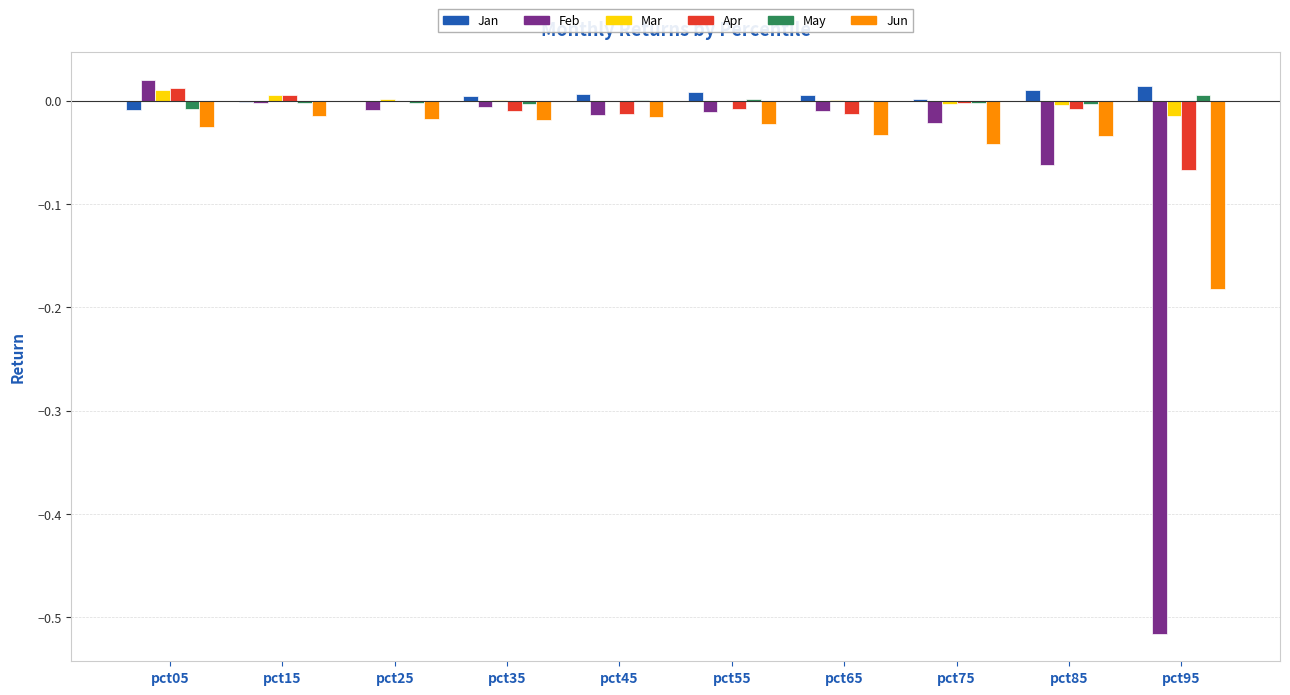

How many data points does each series have?

10